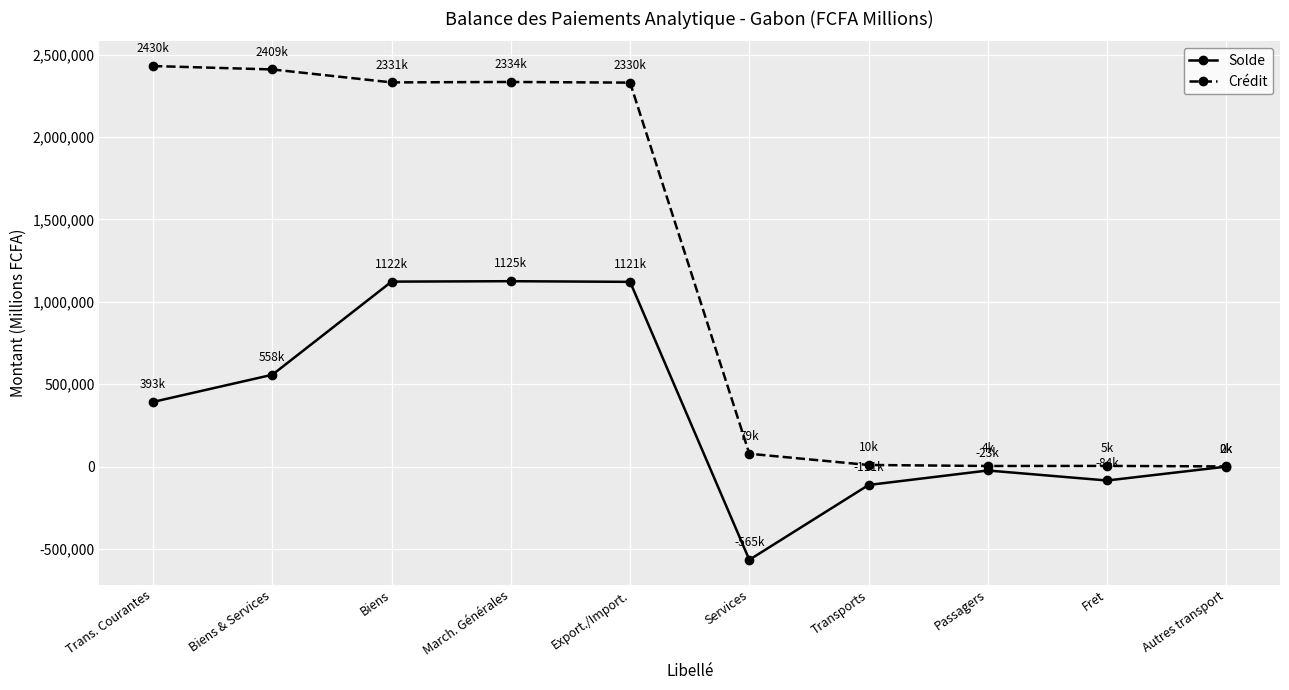

Read the Crédit value at Biens.

2330934